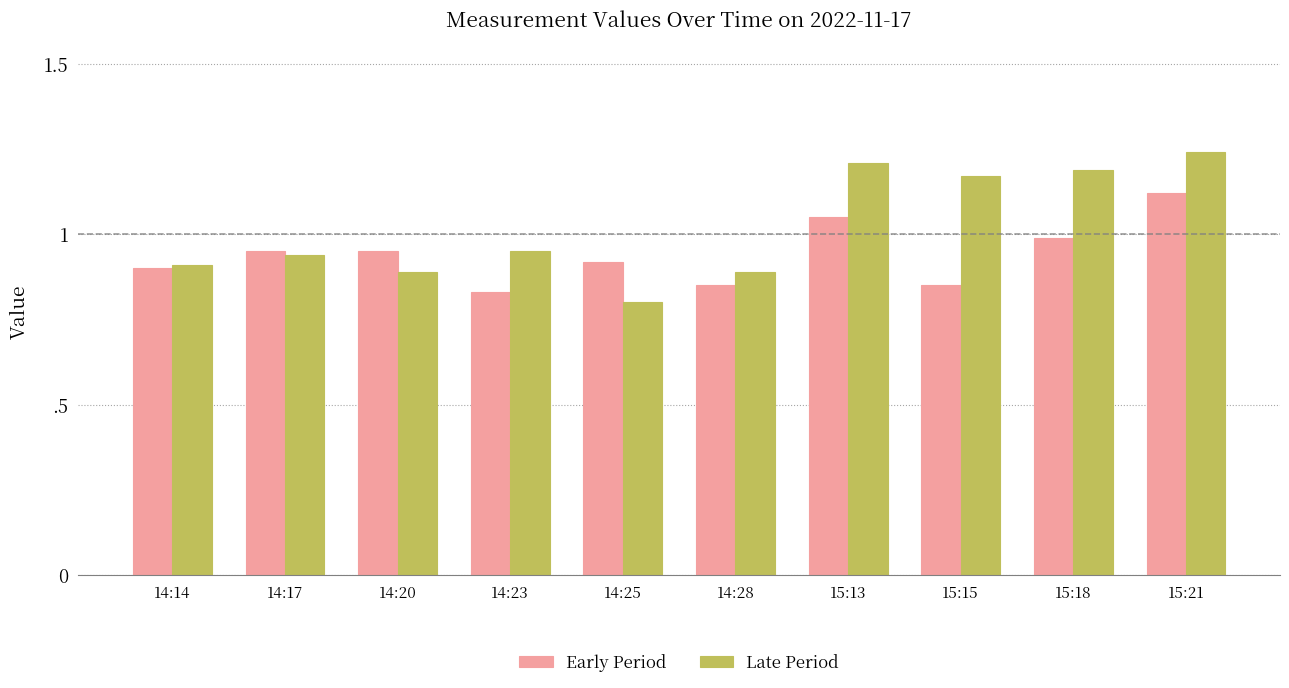

At which category is the sum across all series the highest?

15:21